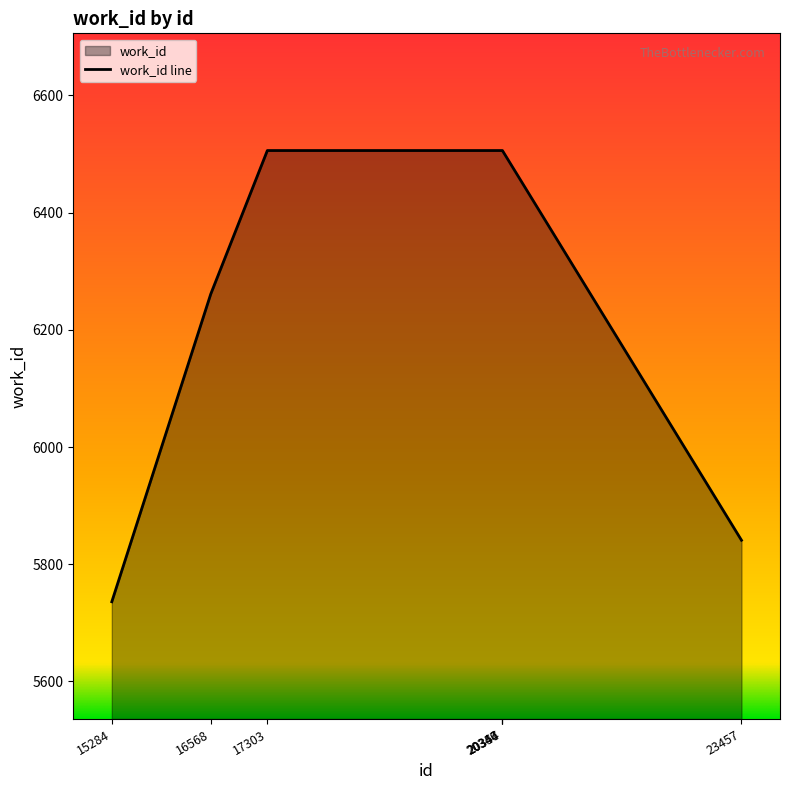

Between 23457 and 17303, which is larger?

17303